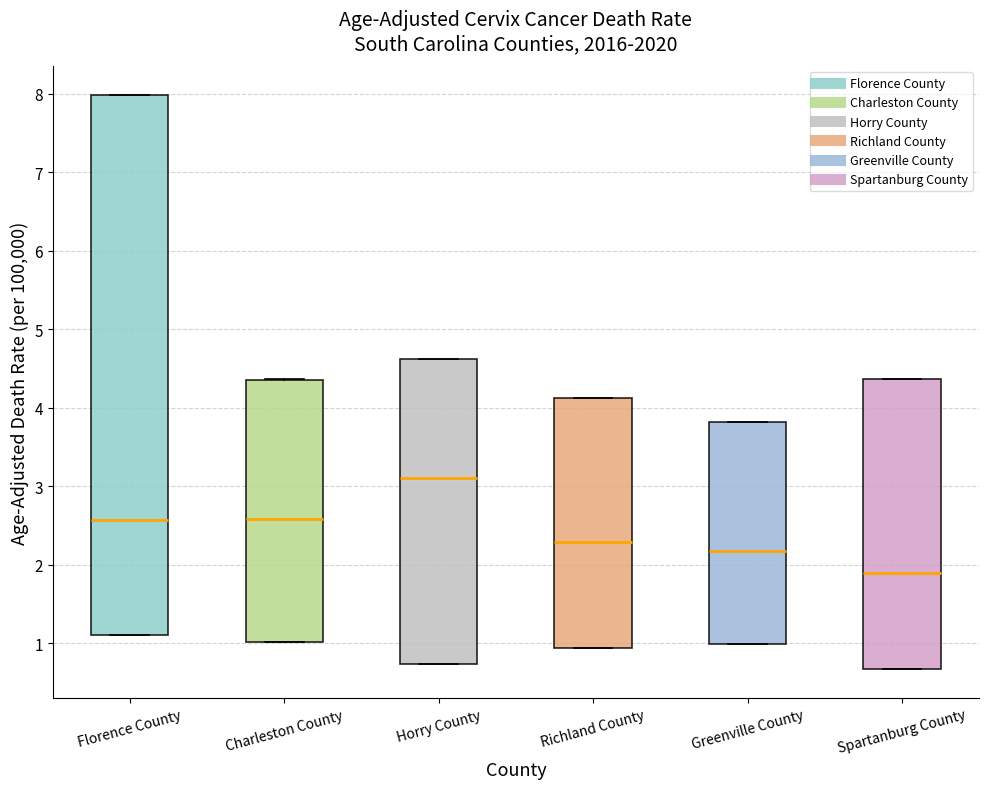

Which box's median line is the lowest?

Spartanburg County